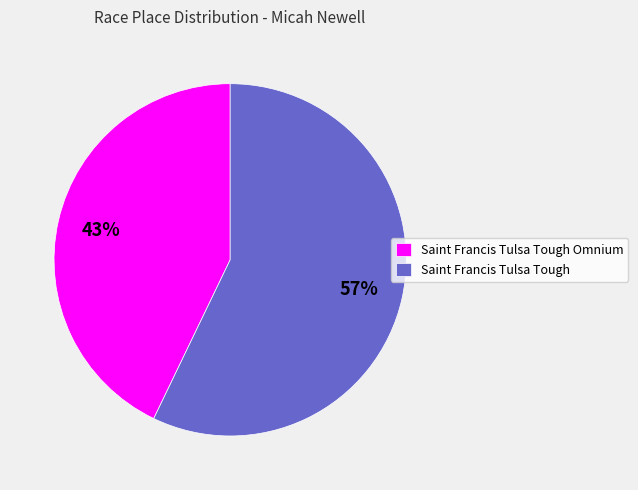

To the nearest percent, what is the difference between the Saint Francis Tulsa Tough Omnium and Saint Francis Tulsa Tough slice percentages?

14%